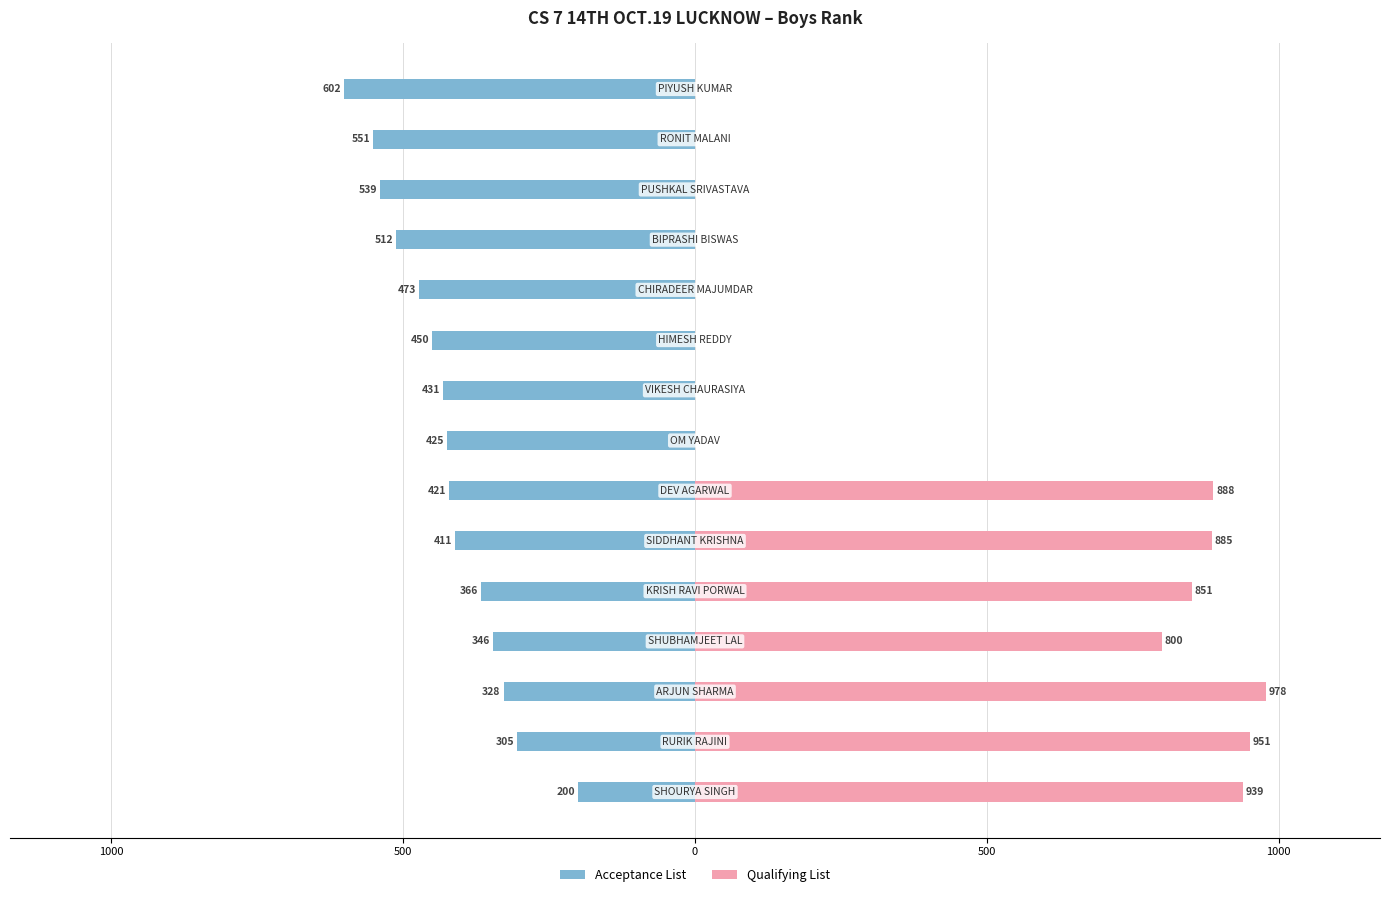

Between 9 and 14, which series saw the biggest shift?

Acceptance List